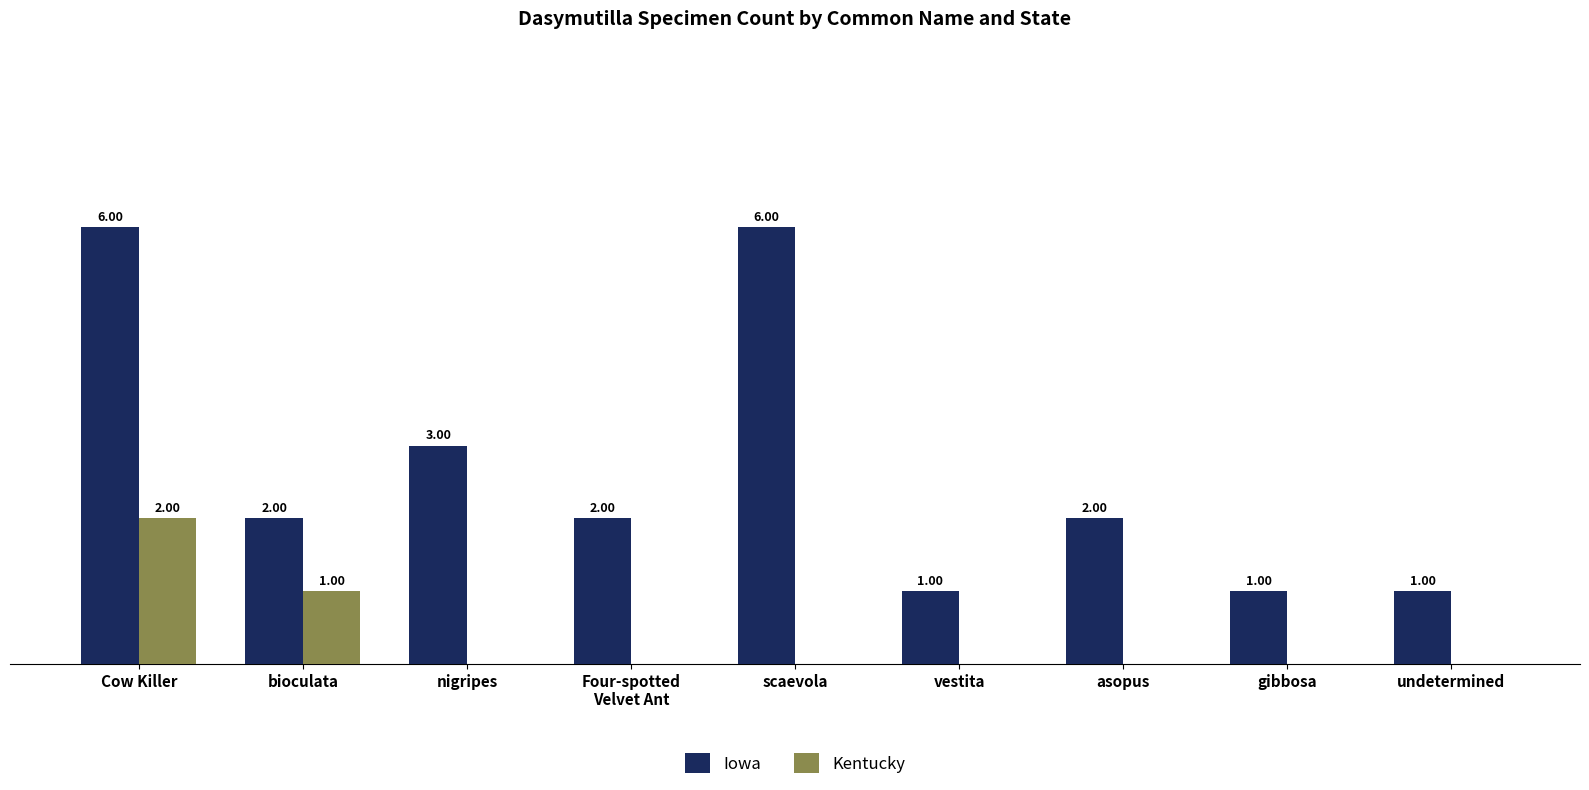

Which category has the highest value in the Kentucky series?

Cow Killer